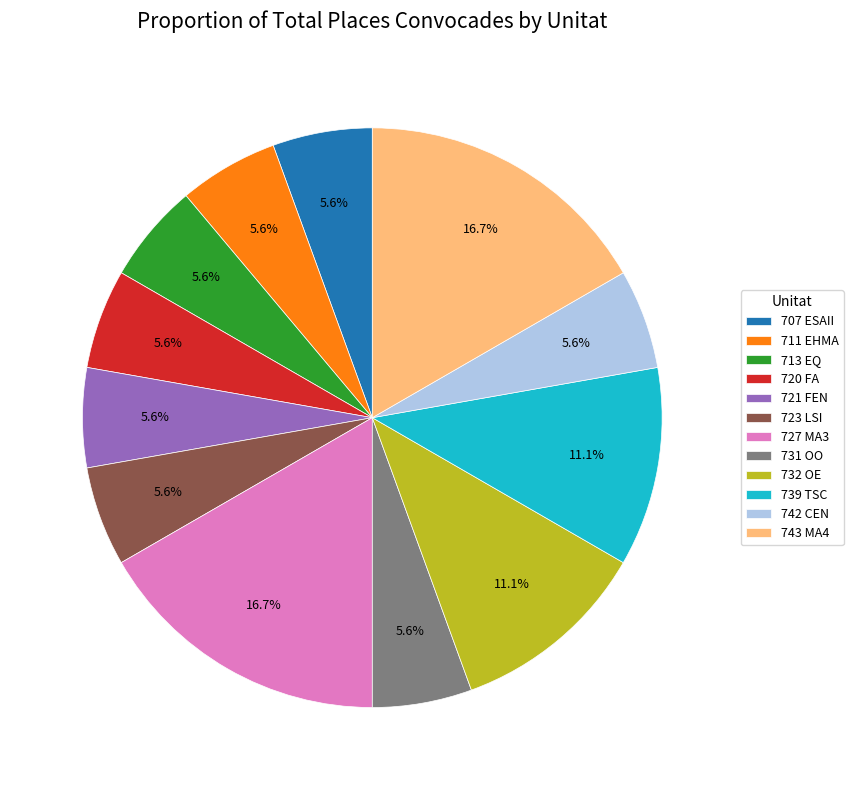

How many segments does this pie chart have?

12